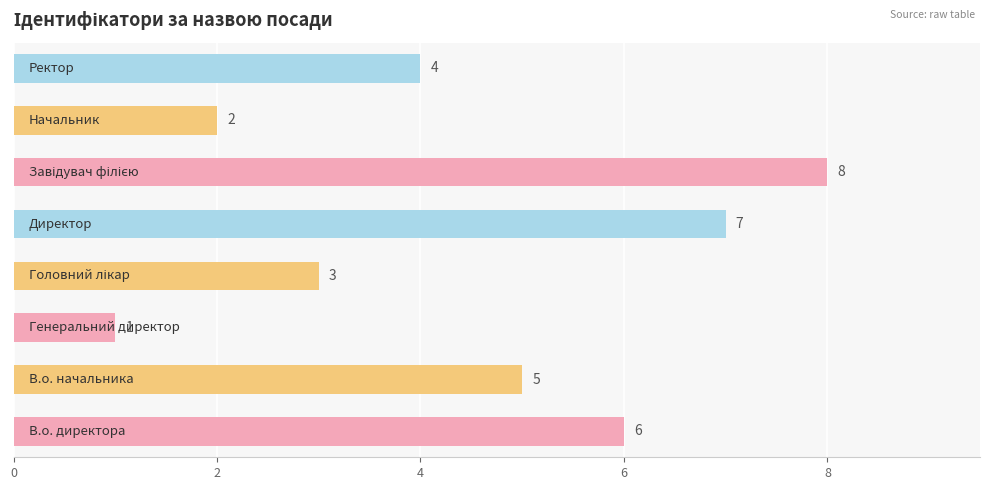

How many values are between 3 and 7?

5